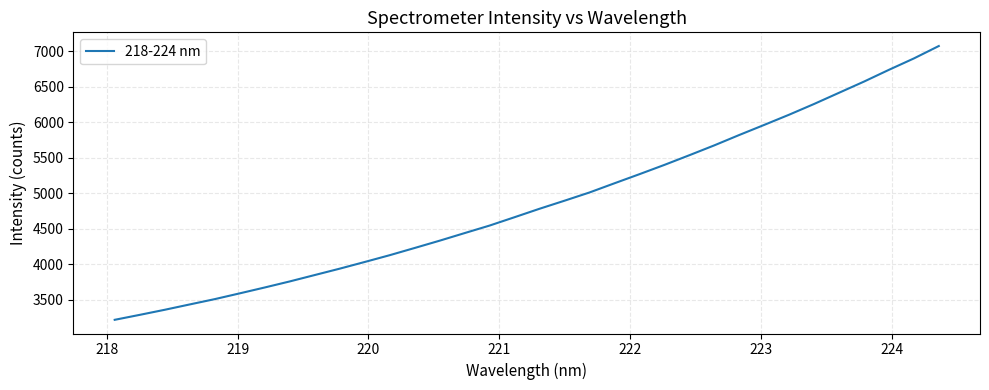

What is the maximum value shown in the chart?

7074.5